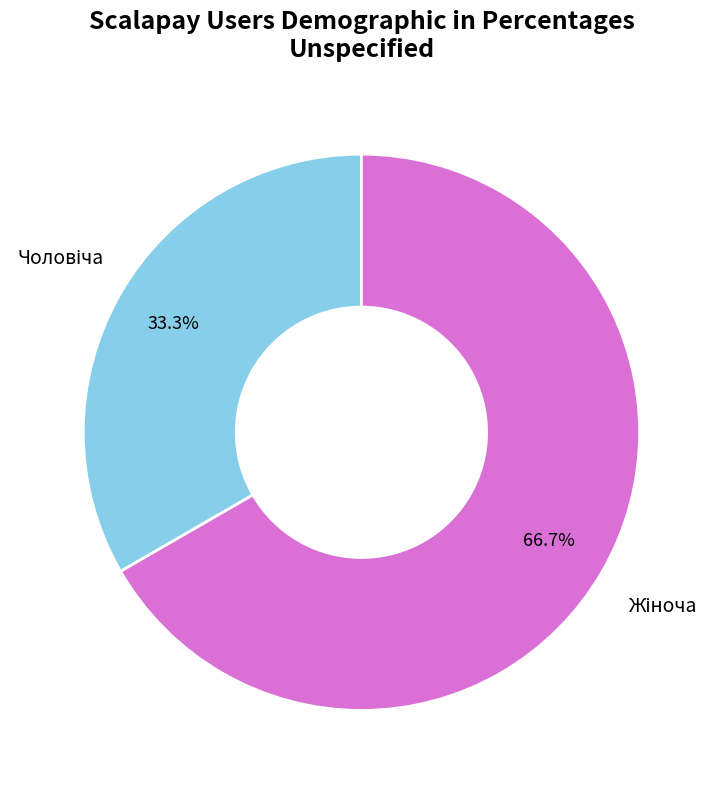

Is there a majority slice in this chart?

Yes